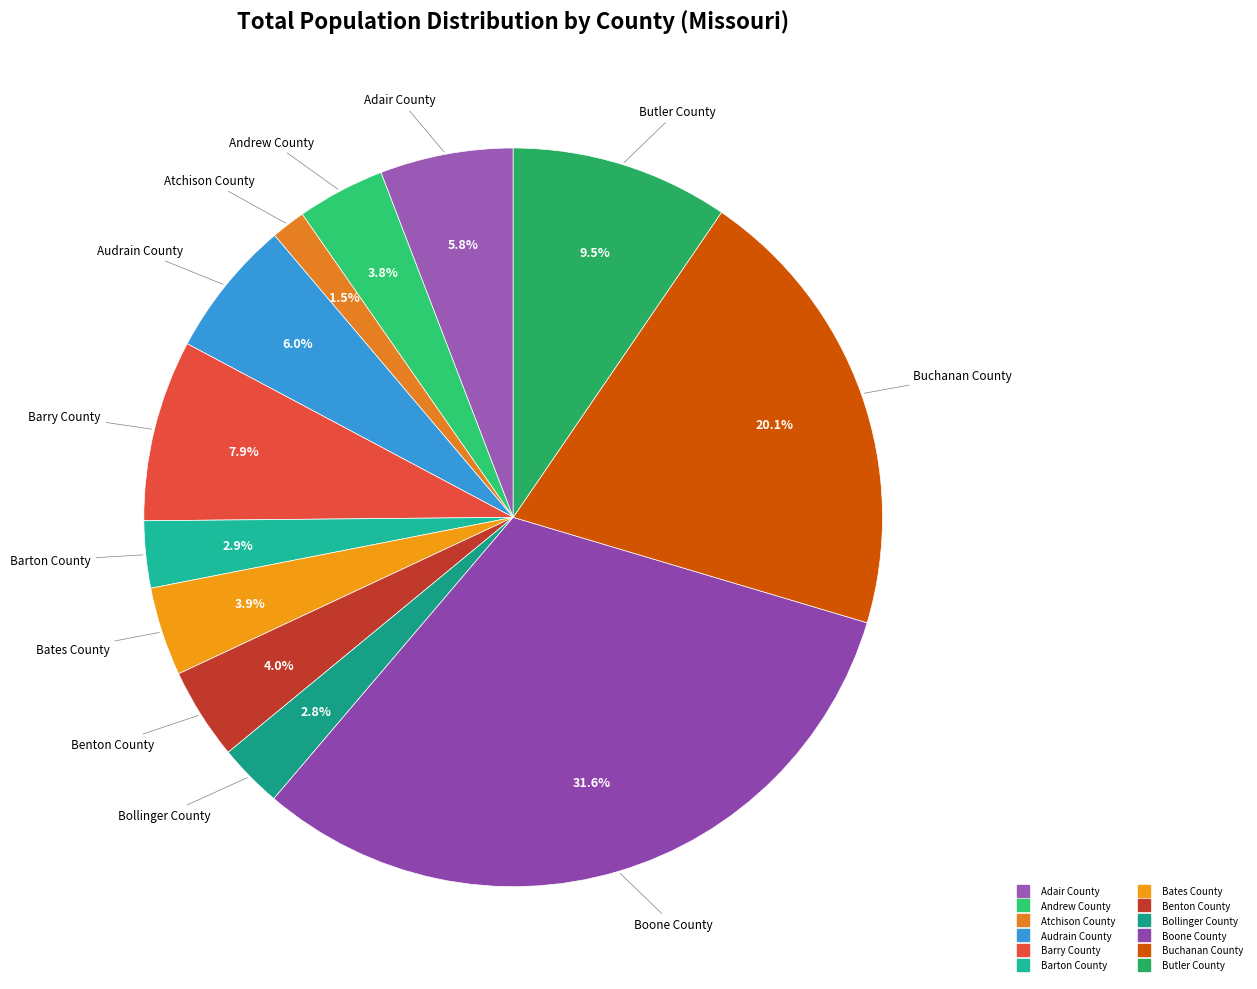

Is there a majority slice in this chart?

No